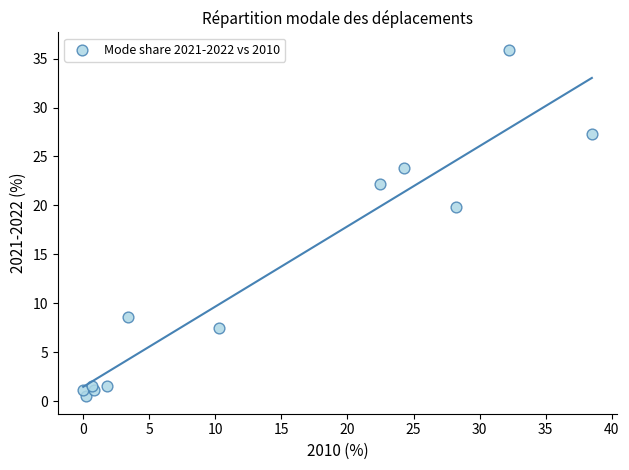

What Y value in the scatter plot is closest to 18?

19.8